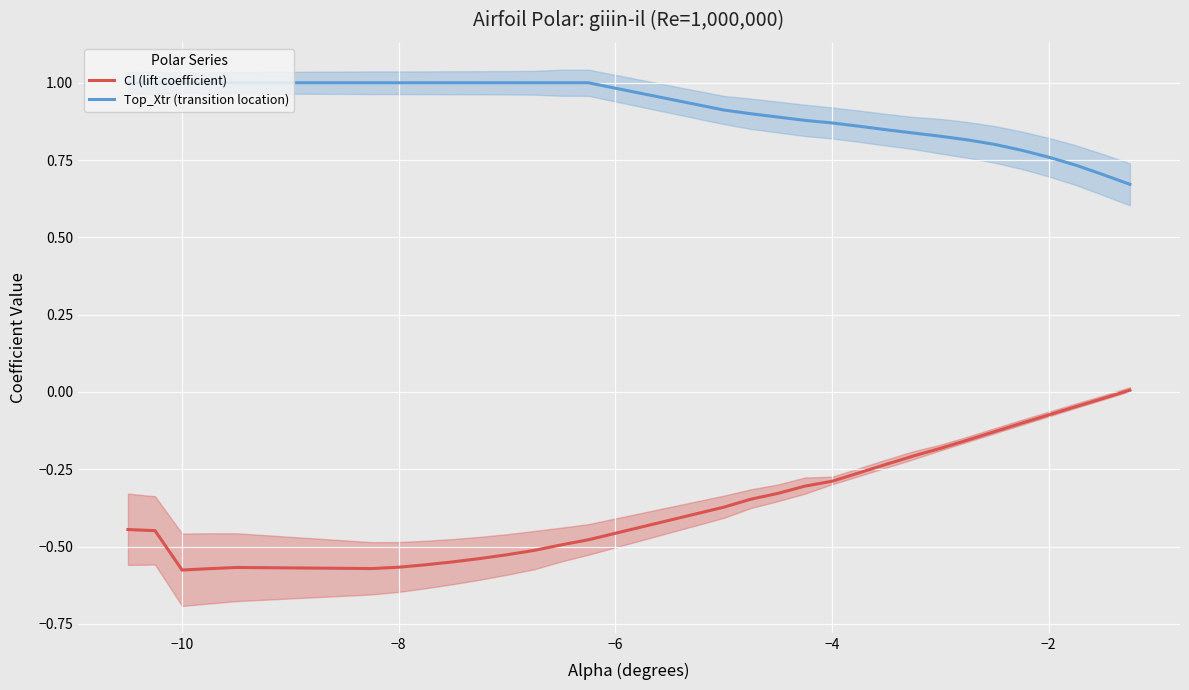

List the series in order of their overall mean, lowest first.

Cl (lift coefficient), Top_Xtr (transition location)